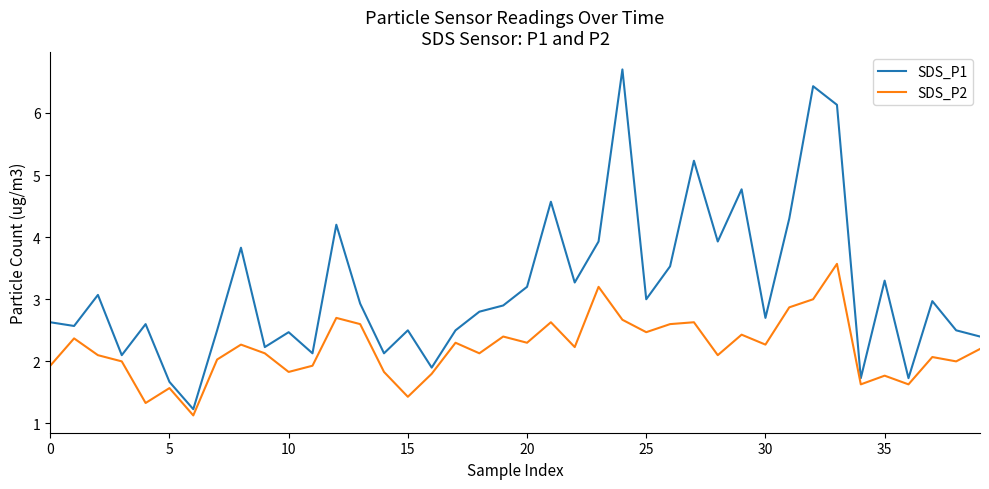

True or false: SDS_P1 and SDS_P2 intersect in this chart.

False